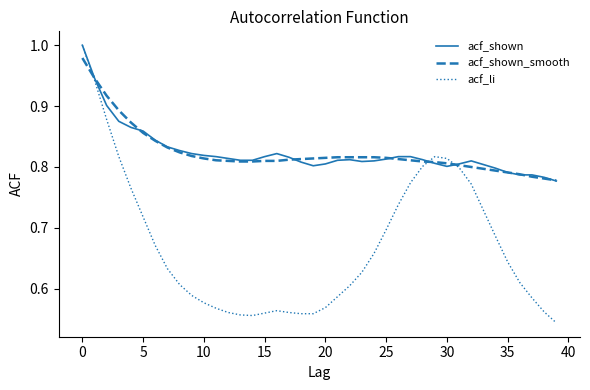

What is the difference between the maximum and second lowest values in the acf_shown series?

0.2